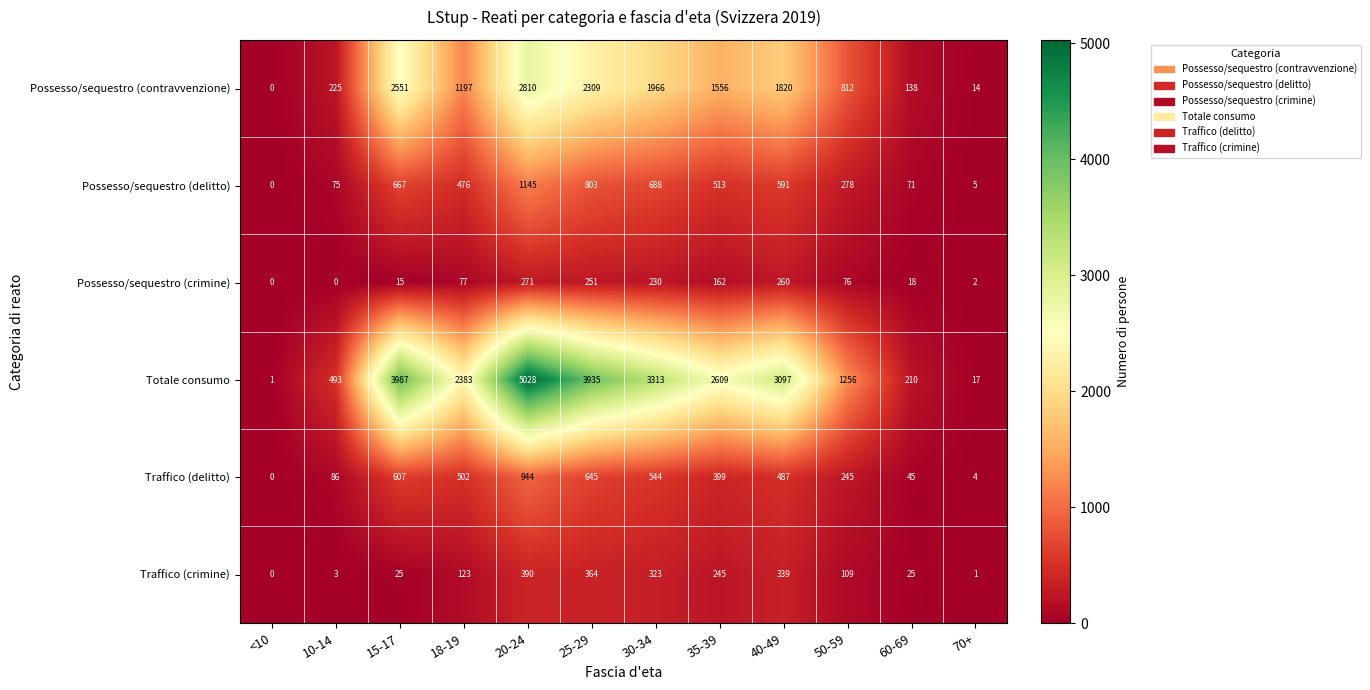

What is the approximate value of Totale consumo at 30-34, to the nearest 100?

3300